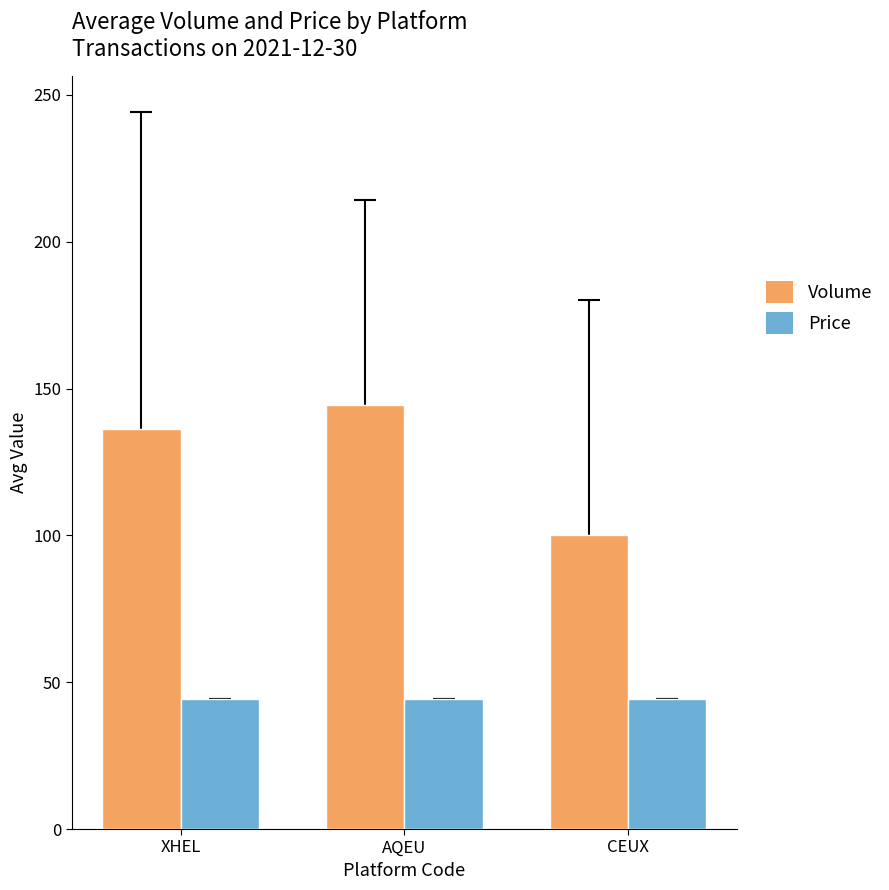

Which series changed the most between XHEL and CEUX?

Volume